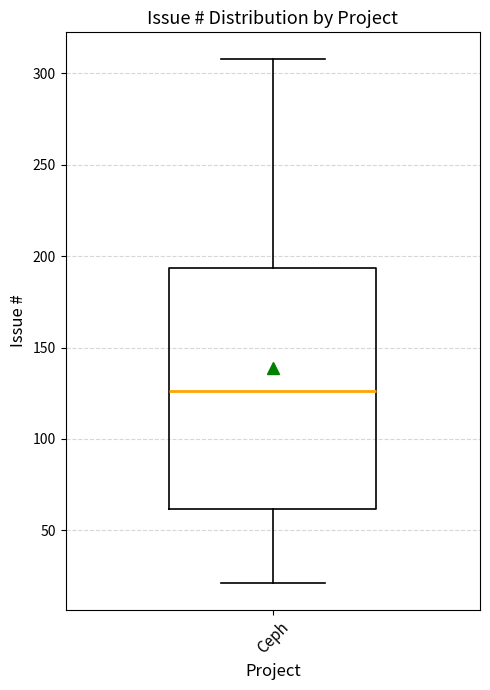

Where does the lower whisker of the box for Ceph end on the y-axis? The values are not printed on the chart, so give them approximately, as read against the axis.

20